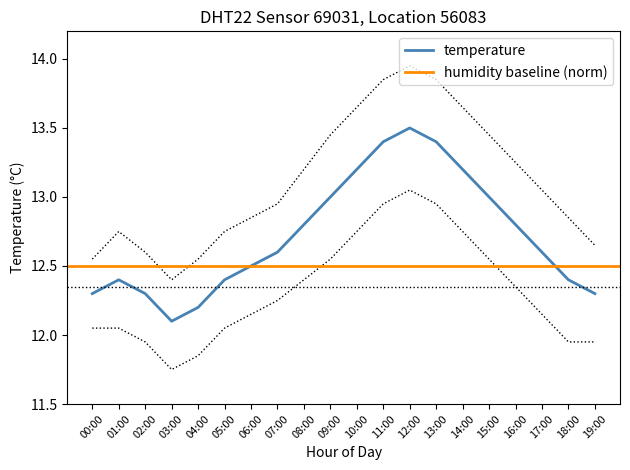

True or false: there are more than 2 points higher than both neighbors.

False